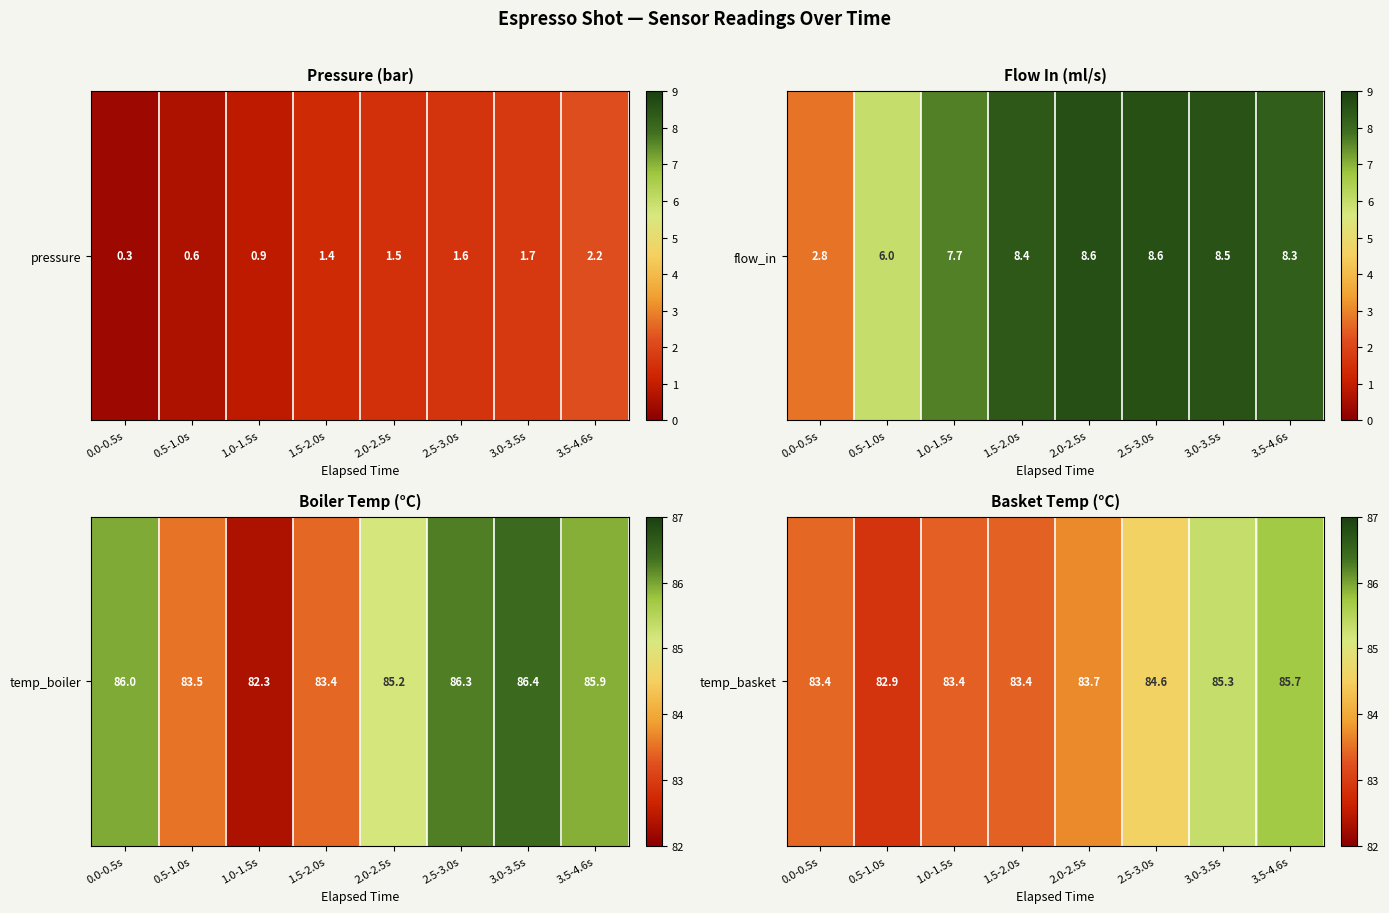

What is the change in value from 0.0-0.5s to 2.5-3.0s?

+1.1